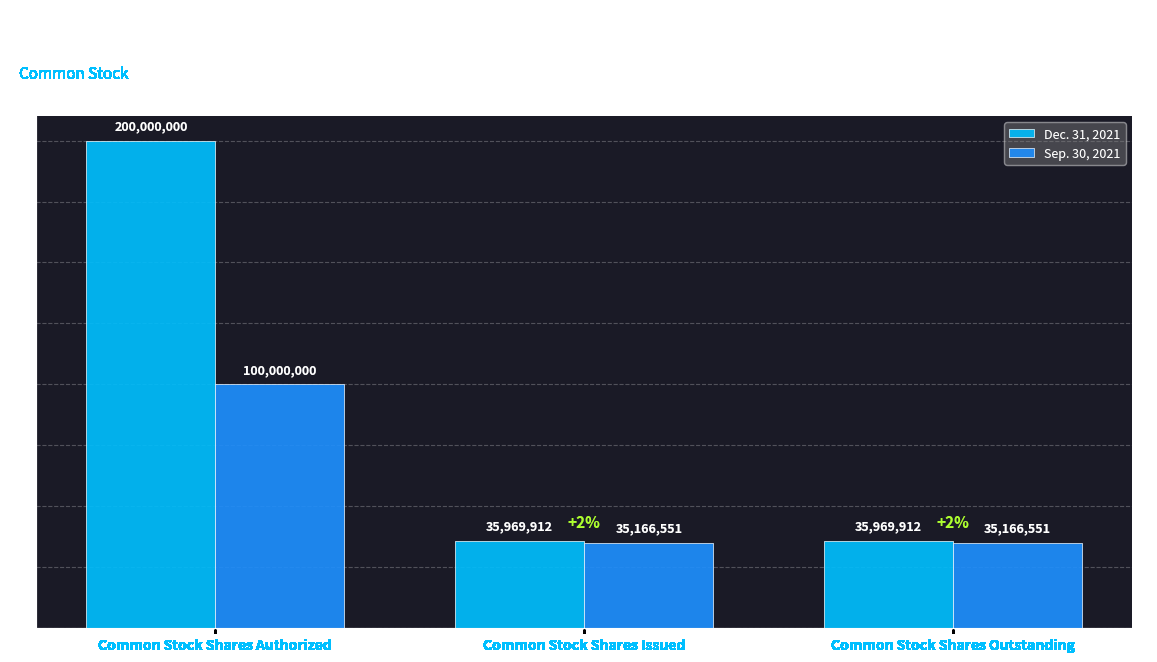

What is the spread (max minus min) of values at Common Stock Shares Issued?

803361